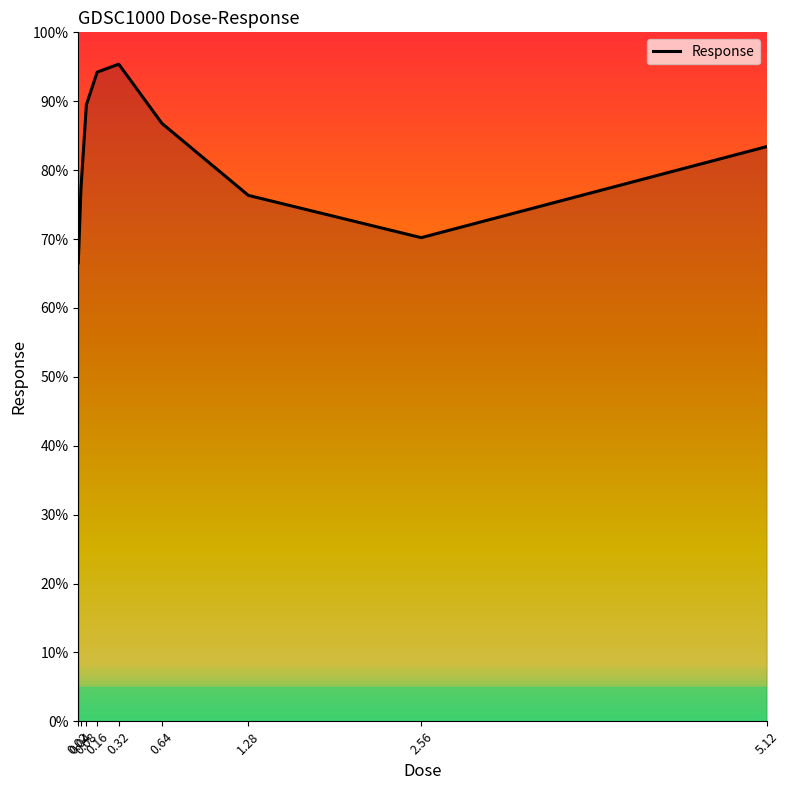

Where is the first local maximum?

0.32